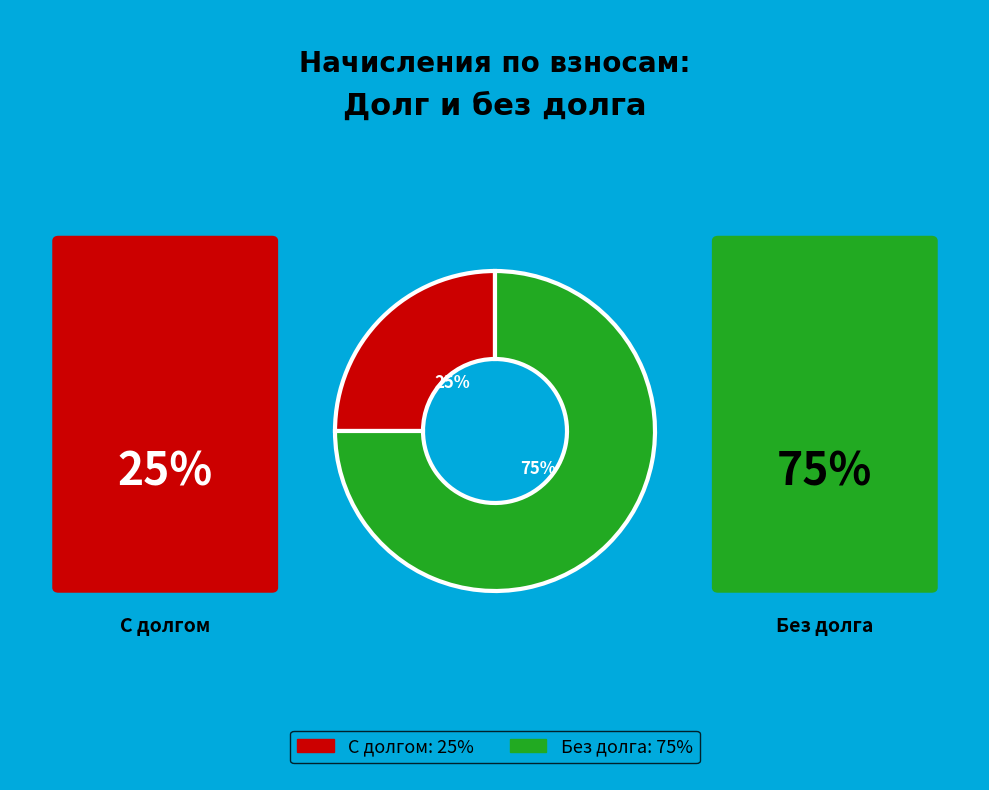

To the nearest percent, what is the difference between the largest and smallest slice percentages?

50%